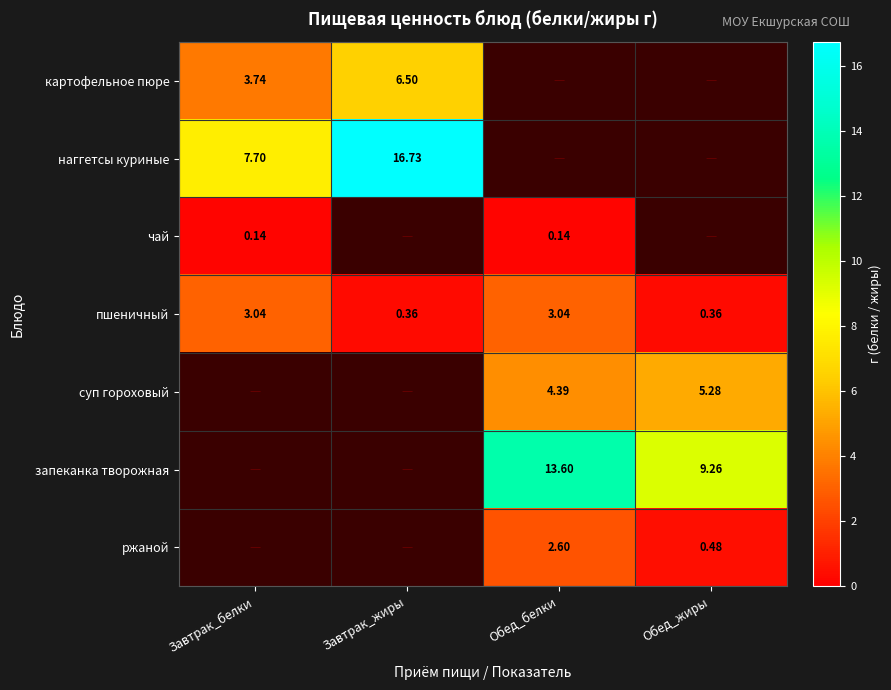

Is the value of чай at Завтрак_белки greater than the value of запеканка творожная at Обед_жиры?

No